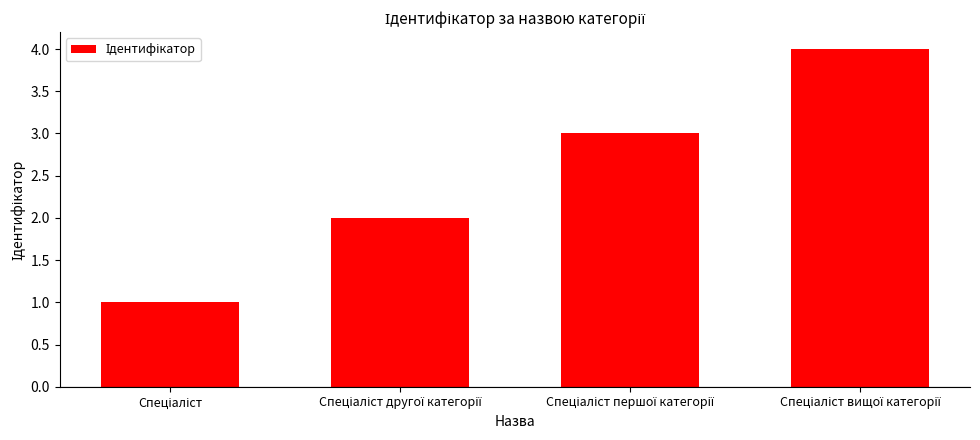

What is the maximum value shown in the chart?

4